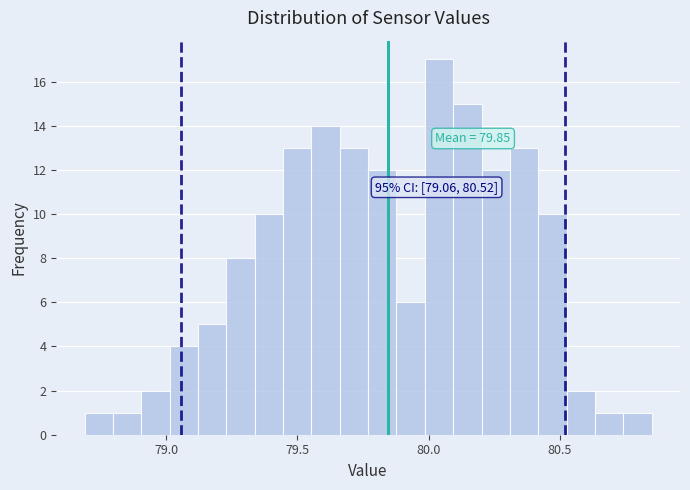

Around what value on the x-axis is the tallest bar? Give the approximate position of its centre, as read against the axis.

80.05